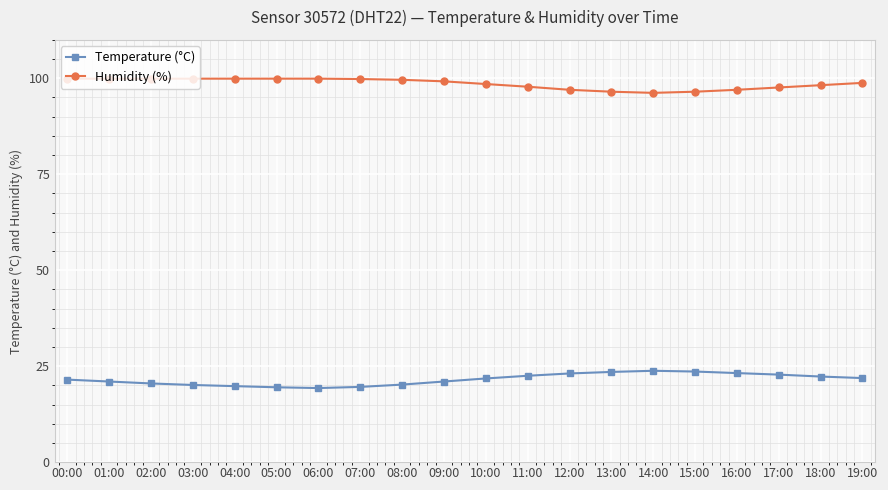

Rank the series at 04:00 from lowest to highest value.

Temperature (°C), Humidity (%)